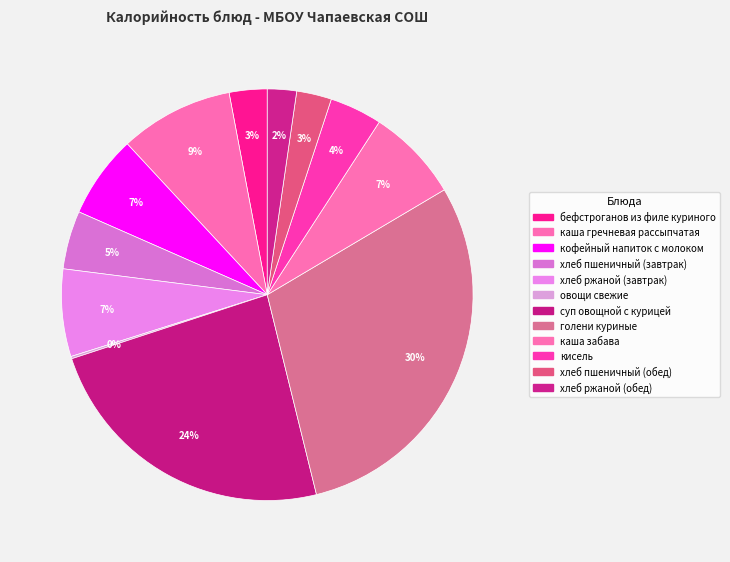

Which category has the smallest portion of the pie?

овощи свежие